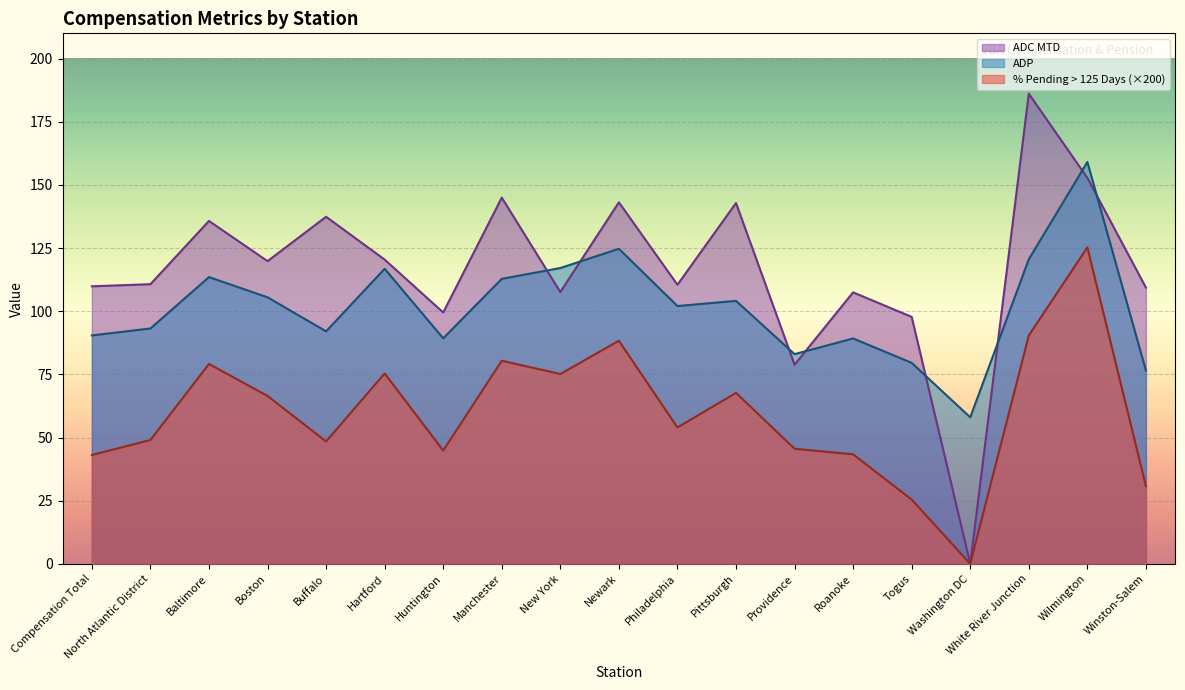

At which category is the sum across all series the highest?

Wilmington